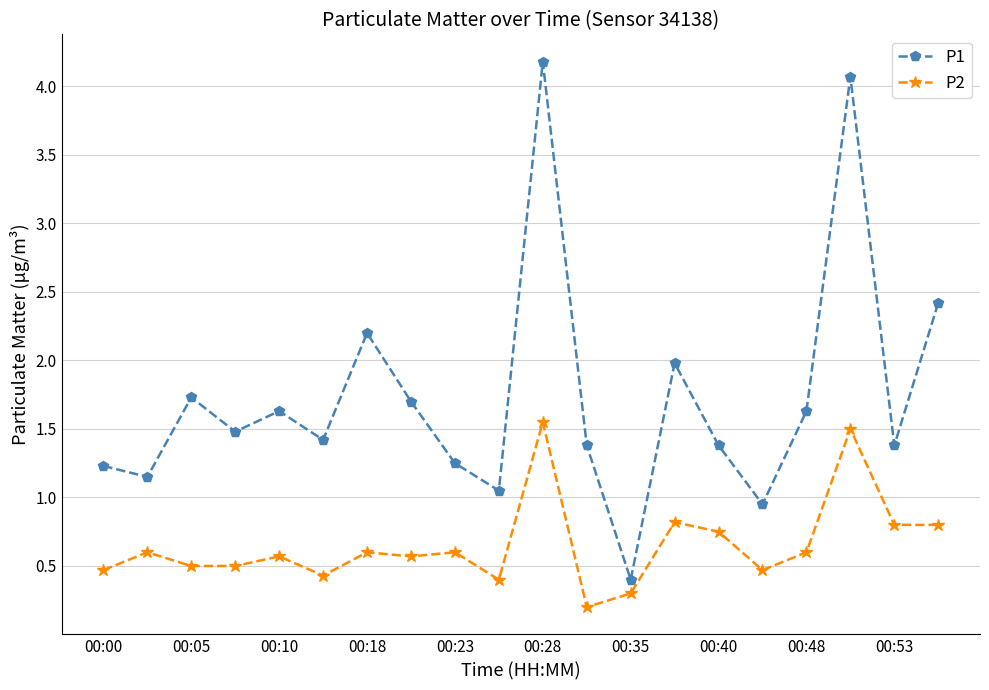

Rank the series by their maximum value, from lowest to highest.

P2, P1